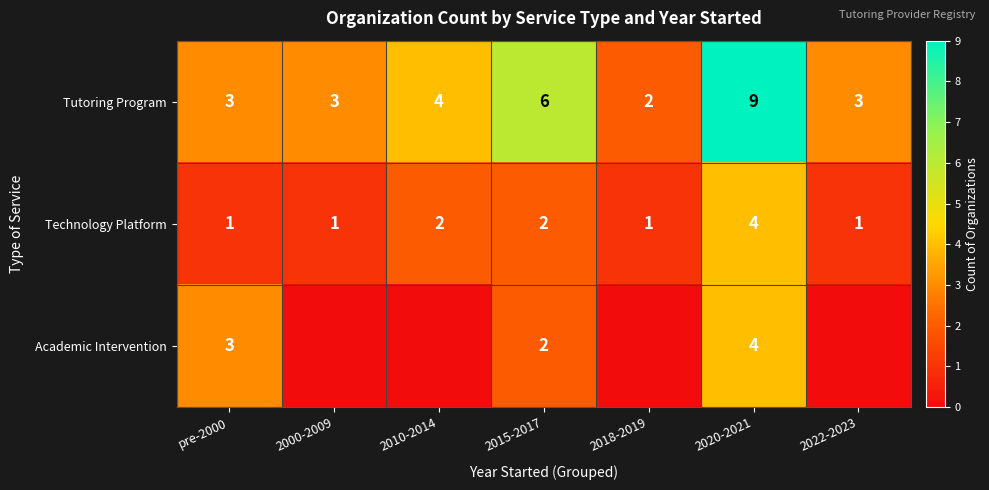

Is the value of Technology Platform at 2018-2019 greater than the value of Tutoring Program at 2020-2021?

No